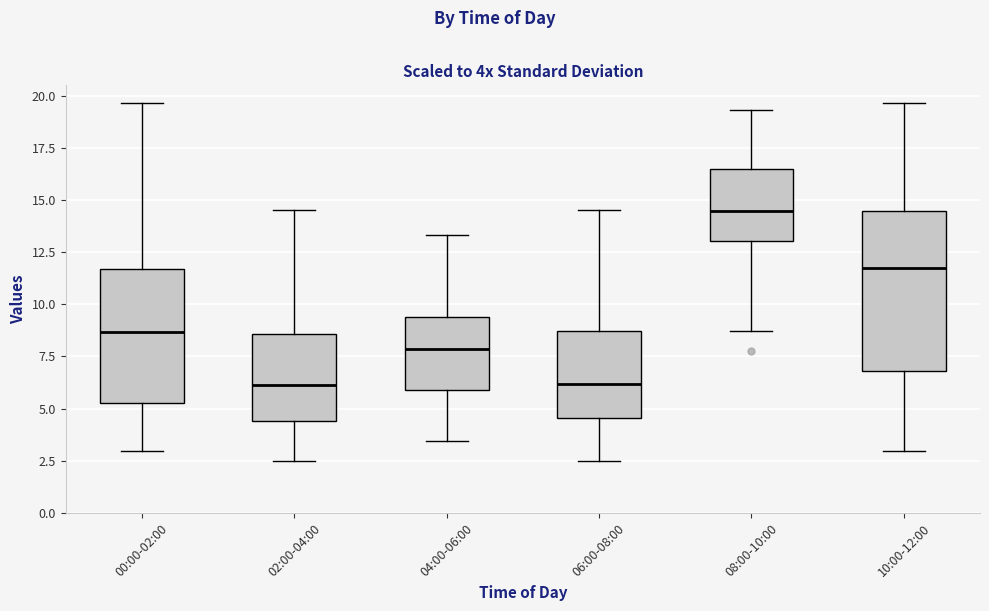

Where does the upper whisker of the box for 02:00-04:00 end on the y-axis? The values are not printed on the chart, so give them approximately, as read against the axis.

14.5